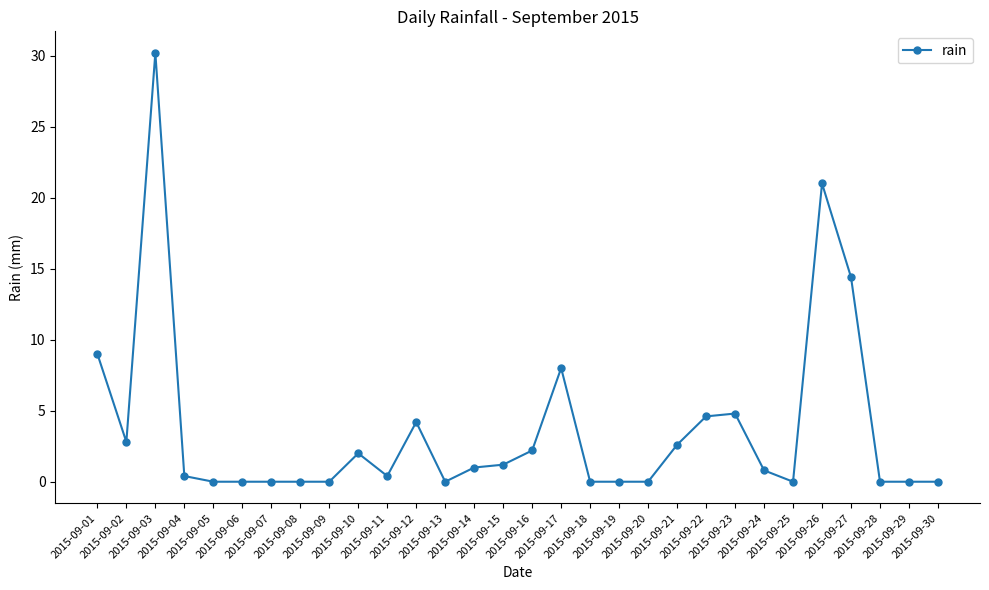

What is the sum of all values?

109.6